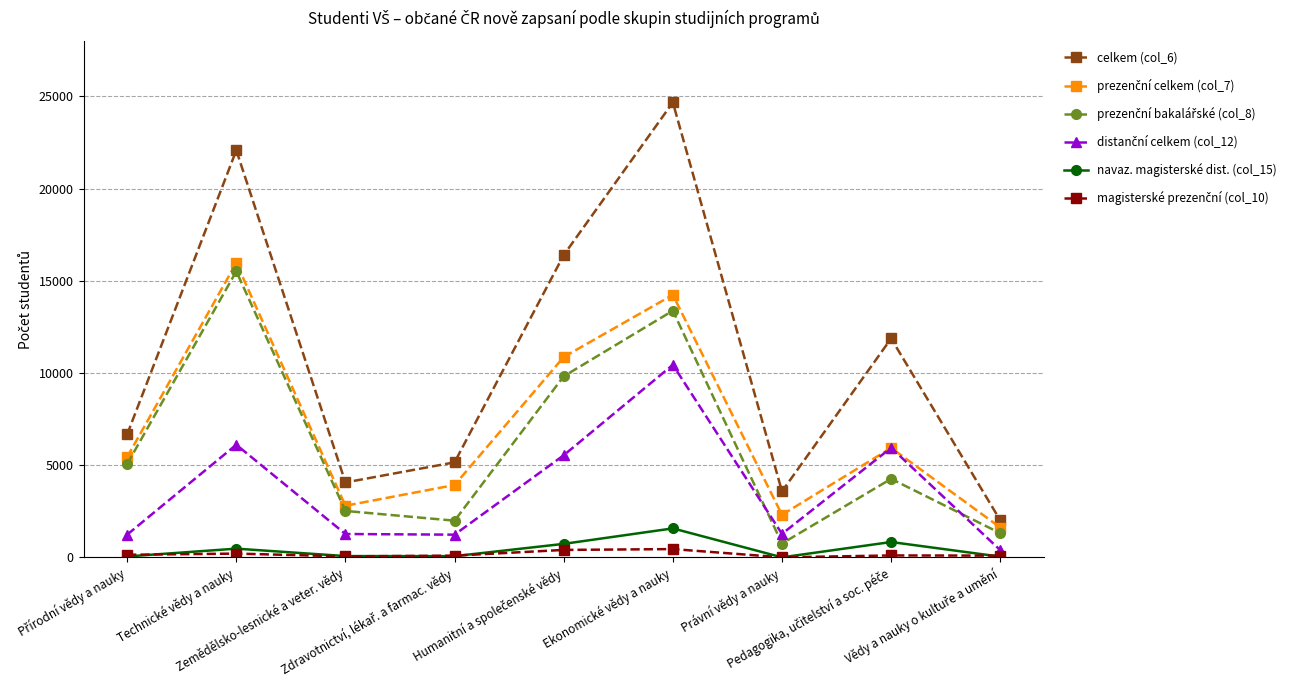

Where does the navaz. magisterské dist. (col_15) series first go above 68?

Technické vědy a nauky